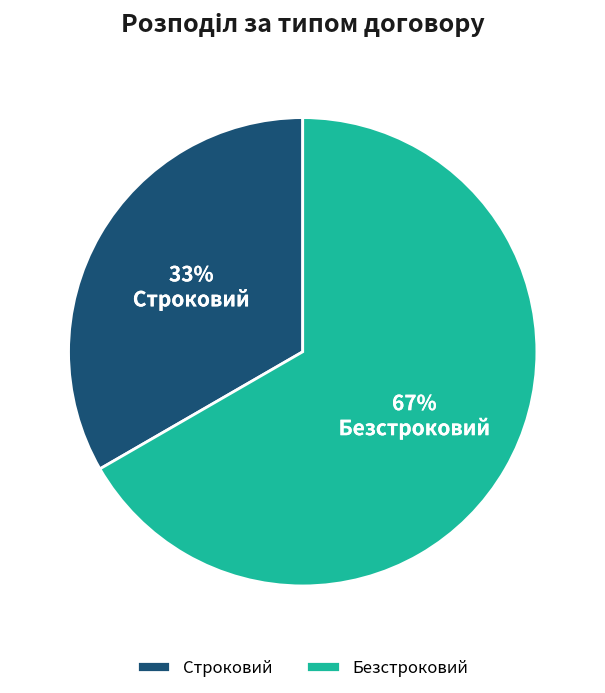

Do Строковий and Безстроковий together represent more than half of the pie?

Yes